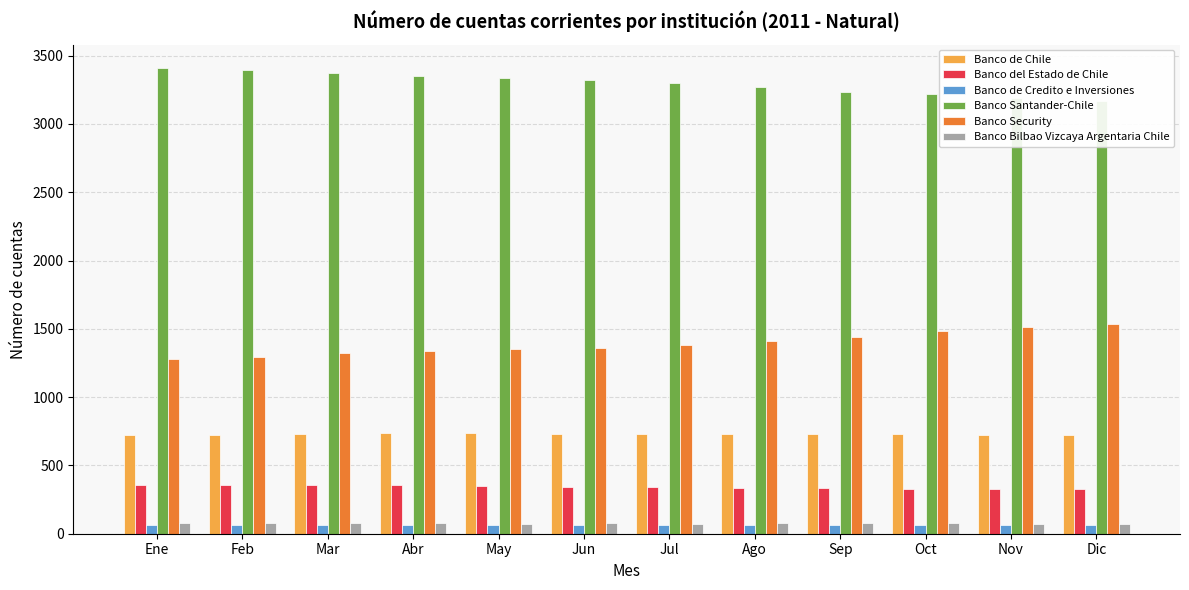

What position from the right is Jun?

7